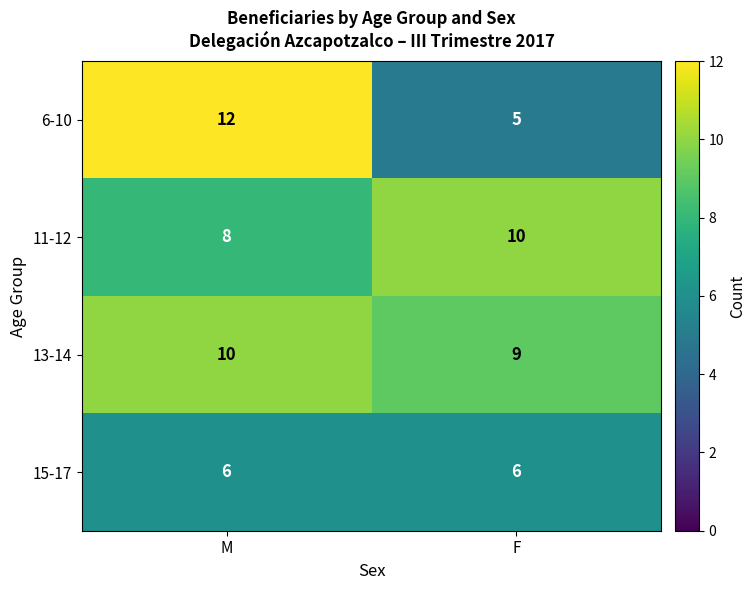

The 15-17 series shows 9 at F. True or false?

False